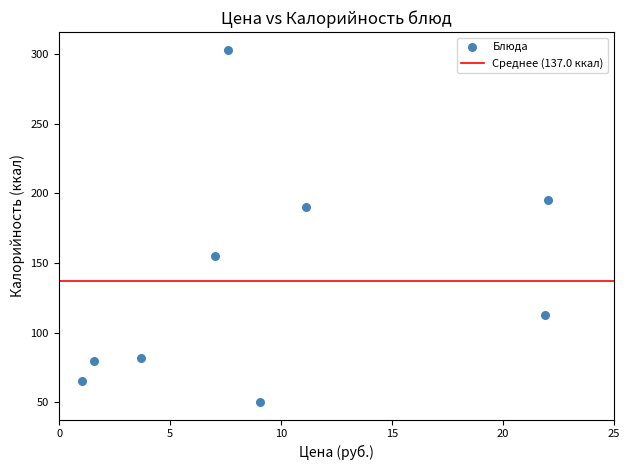

What is the range of X values (max minus min)?

21.0